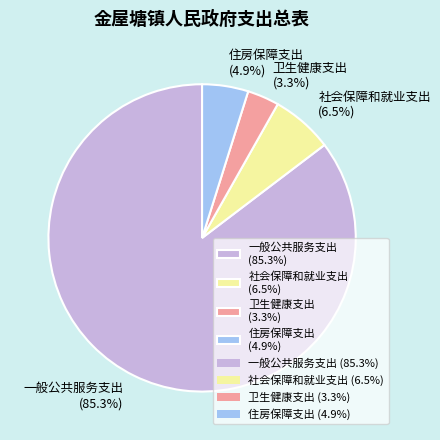

How many segments does this pie chart have?

4